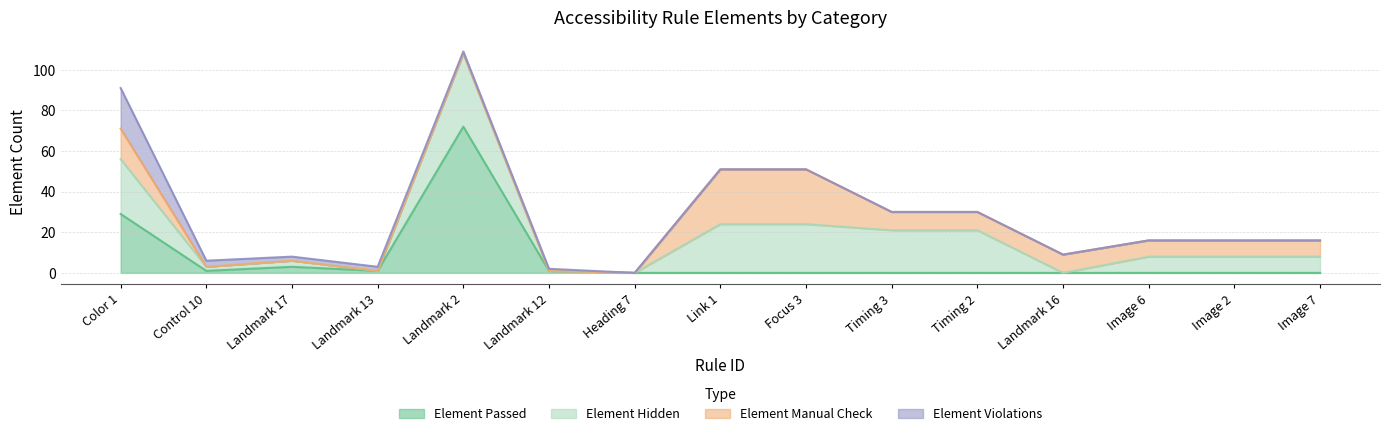

The Element Passed series shows 3 at Landmark 17. True or false?

True